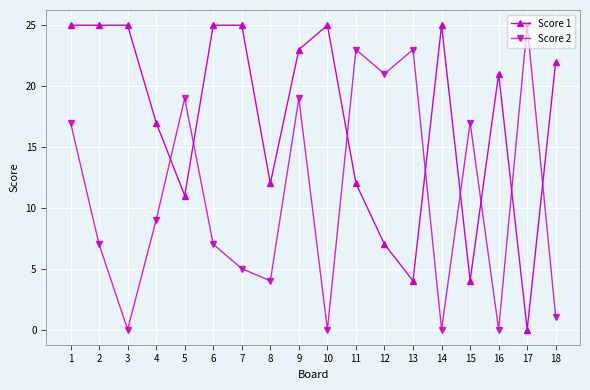

What is the total value across all series at 15?

21